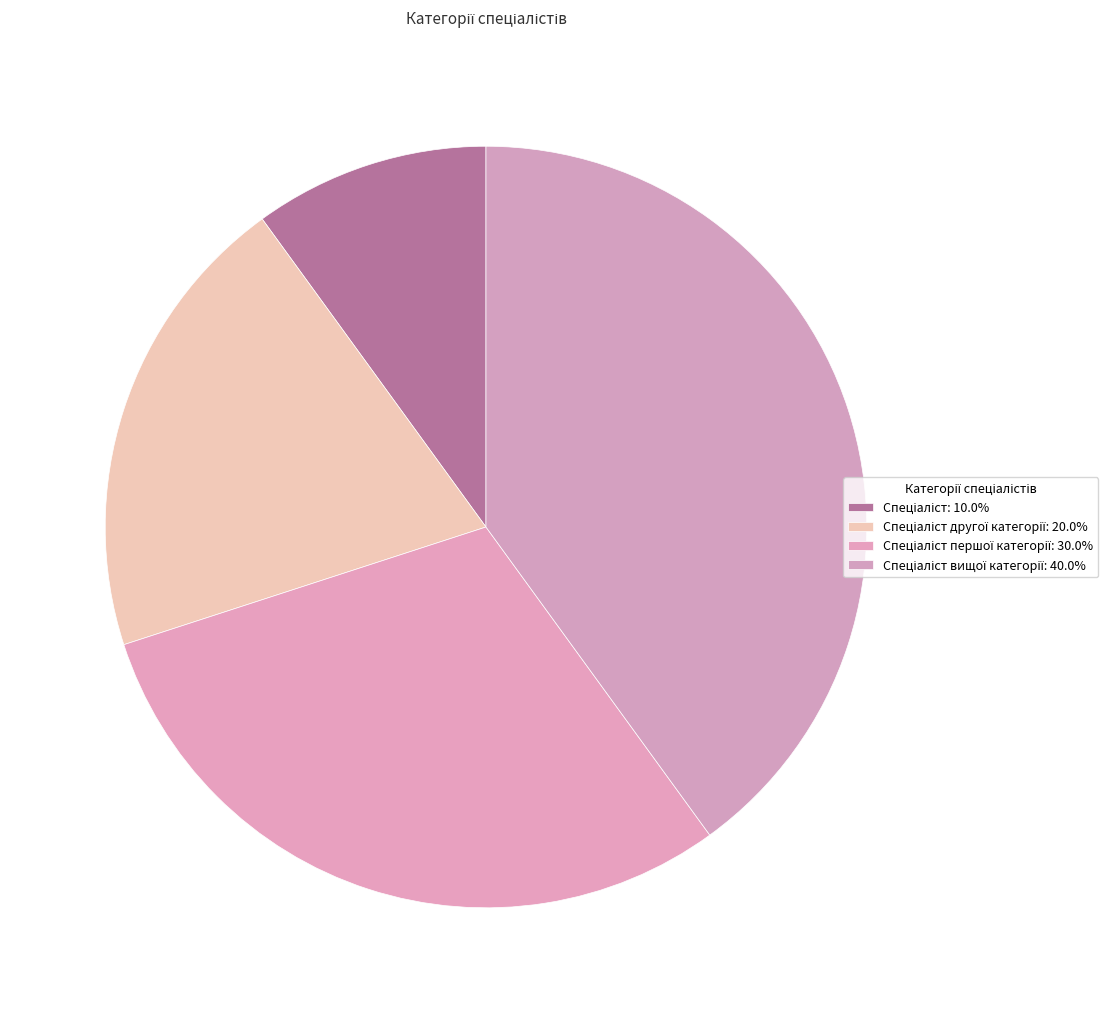

How many slices are in this pie chart?

4